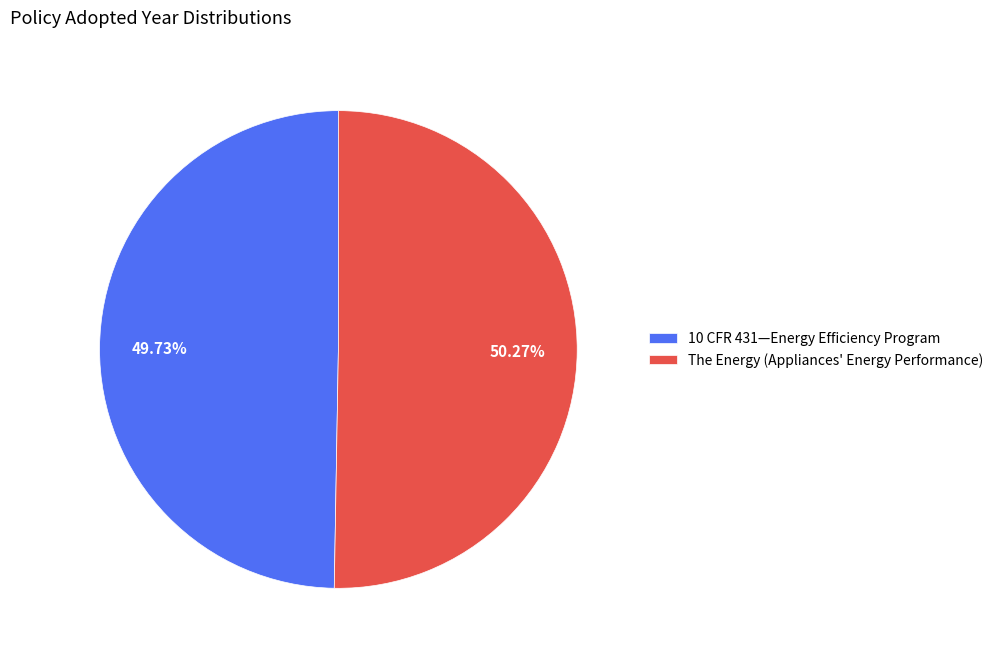

What percentage is the 10 CFR 431—Energy Efficiency Program slice, to the nearest percent?

50%